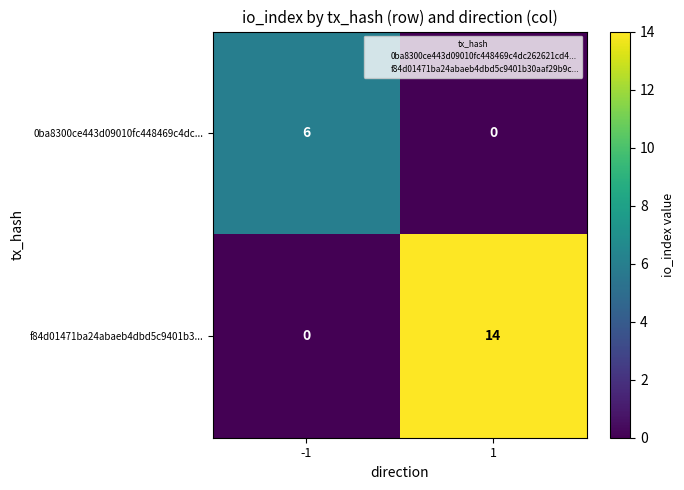

Reading right to left, list all the values displayed in this chart.

0ba8300ce443d09010fc448469c4dc...: 1=0	-1=6
f84d01471ba24abaeb4dbd5c9401b3...: 1=14	-1=0